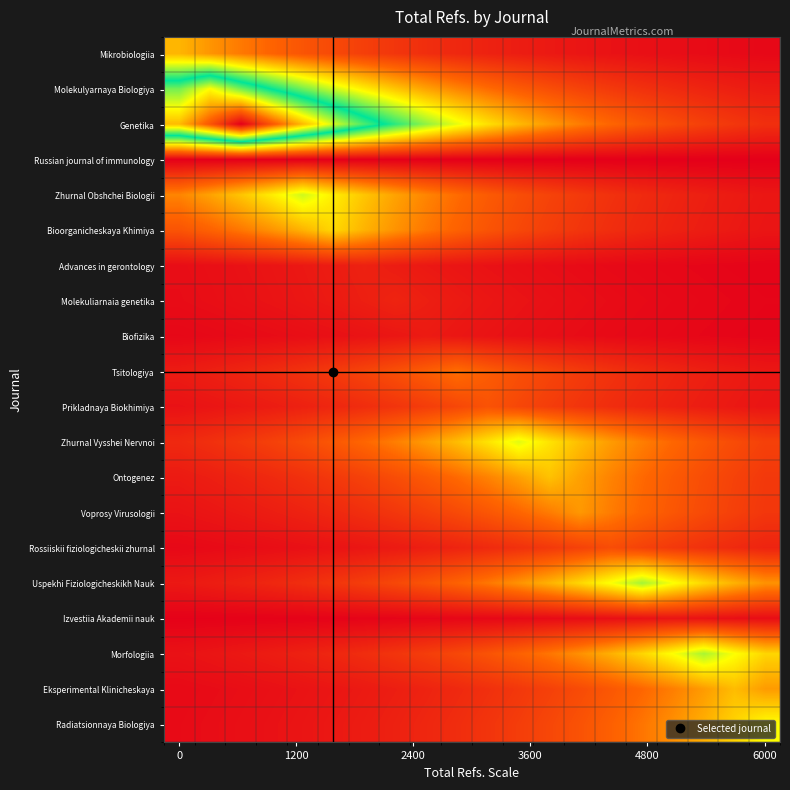

Count the number of categories in the chart.

20